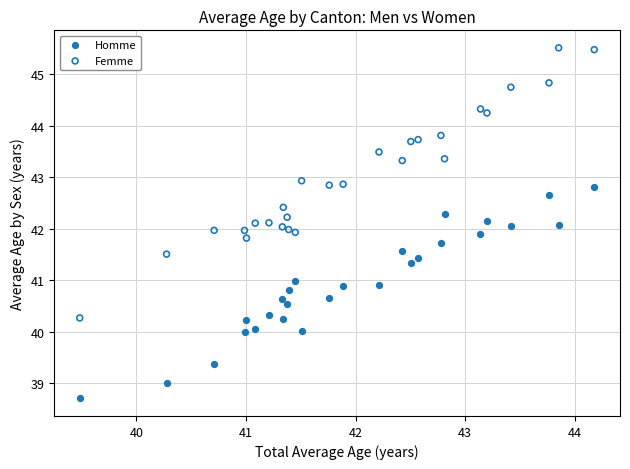

Which series reaches the maximum Y coordinate?

Femme